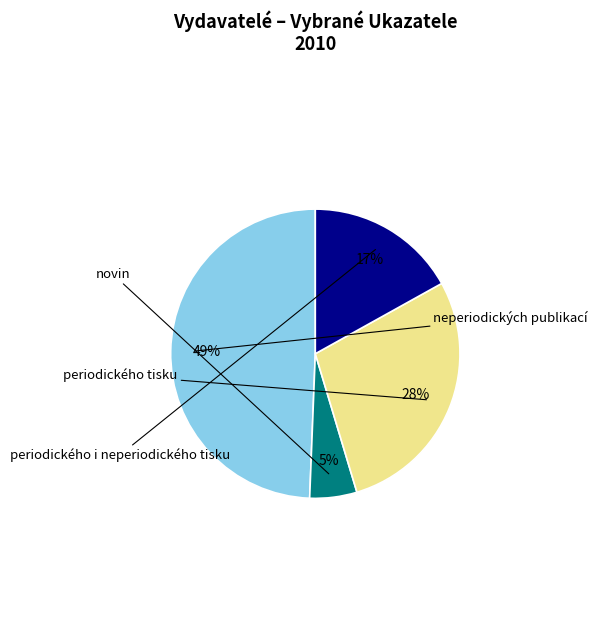

To the nearest percent, what is the average slice percentage?

25%